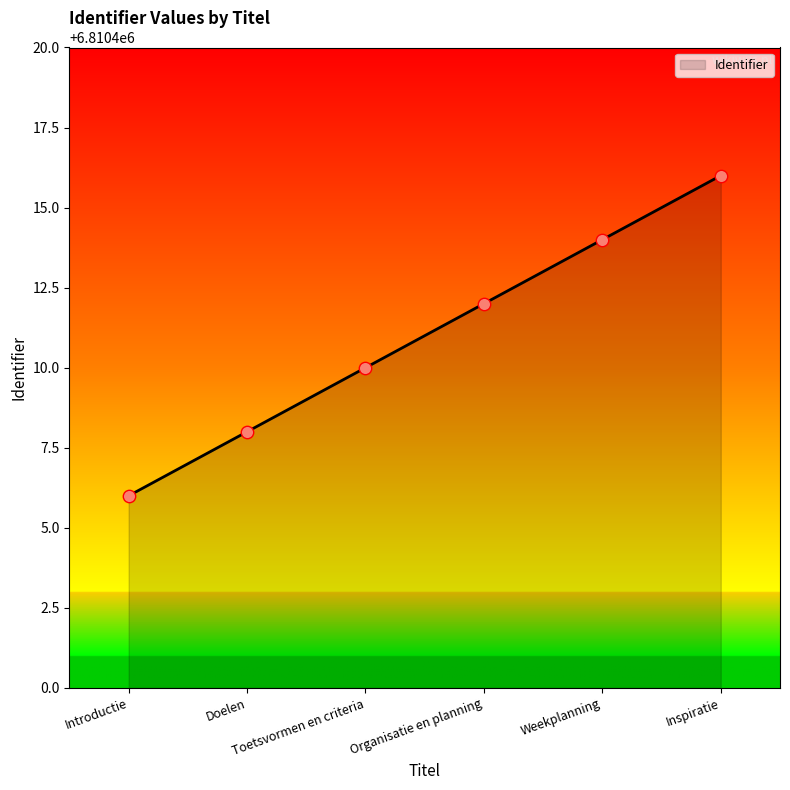

What is the ratio of the value at Weekplanning to the value at Introductie?

1.0